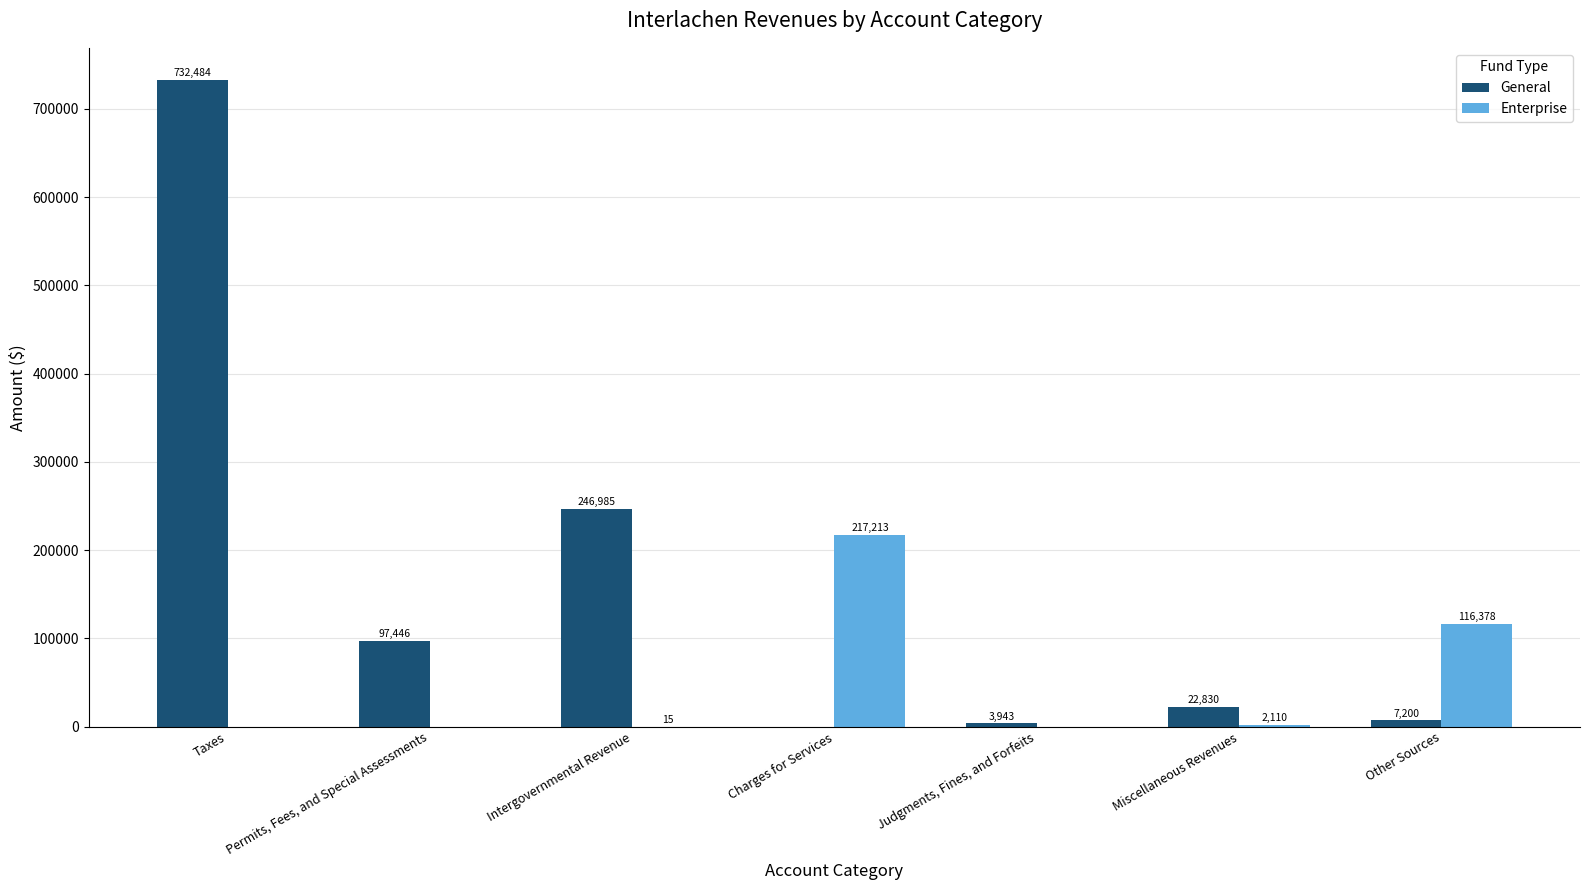

Reading left to right, extract all data points from this chart.

General: 732484	97446	246985	0	3943	22830	7200
Enterprise: 0	0	15	217213	0	2110	116378